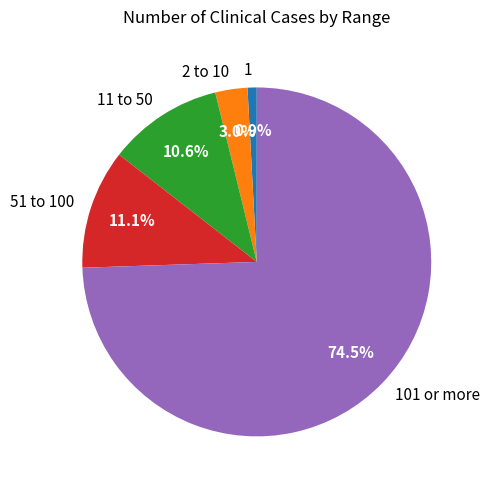

How many slices are in this pie chart?

5